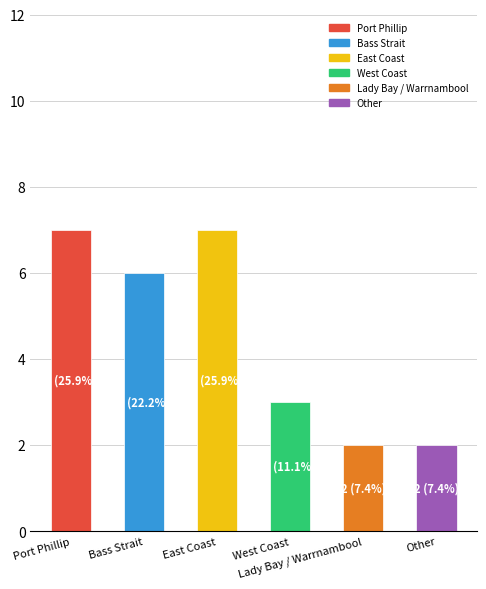

What is the sum of the values at Lady Bay / Warrnambool and West Coast?

5